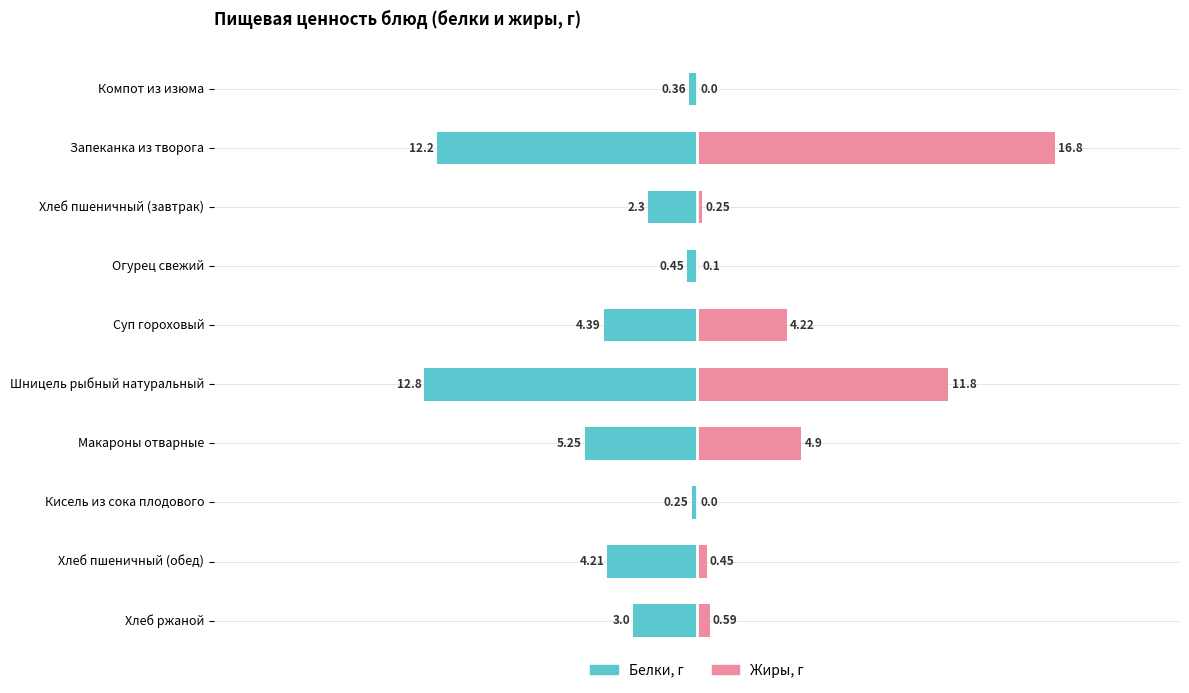

How many distinct data groups are displayed?

2